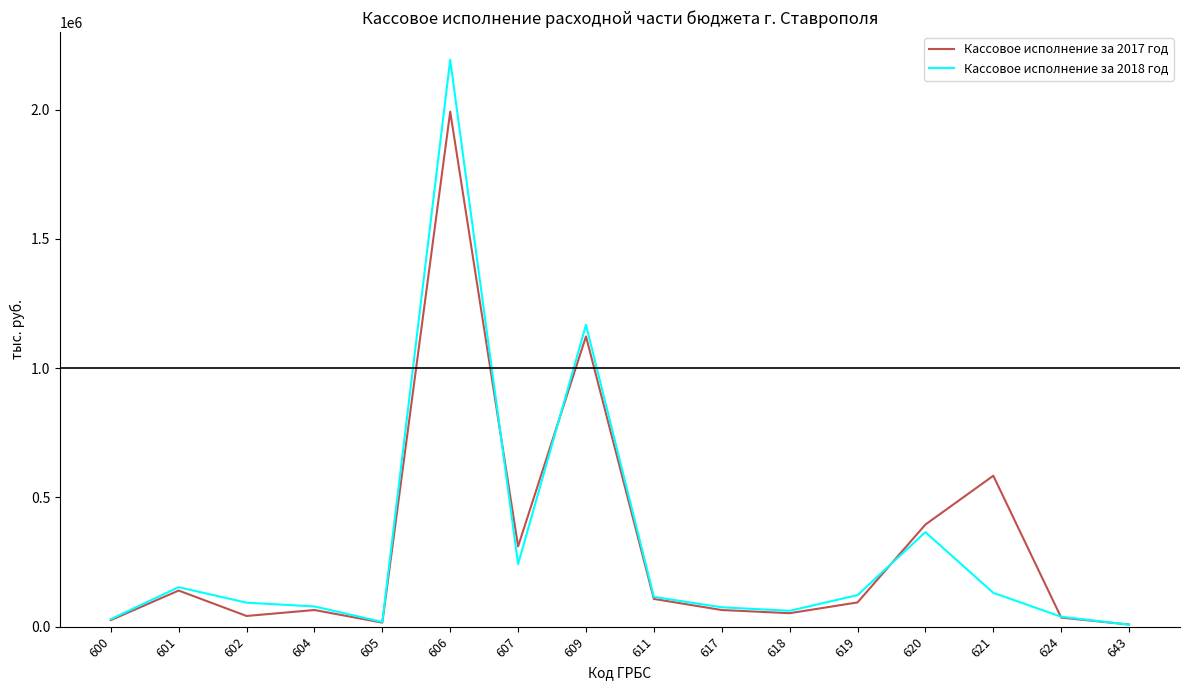

Which series has the largest range (max minus min)?

Кассовое исполнение за 2018 год